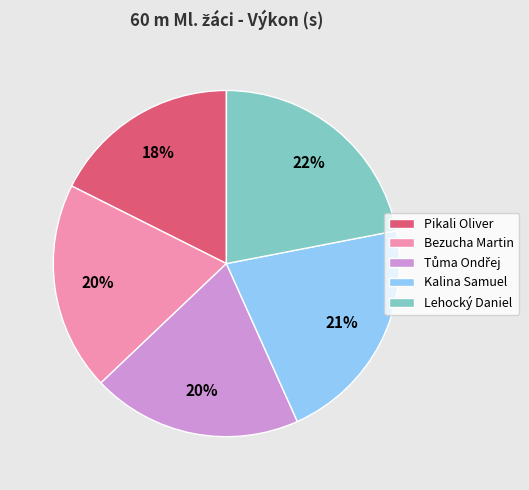

To the nearest percent, what percentage of the pie is Kalina Samuel?

21%